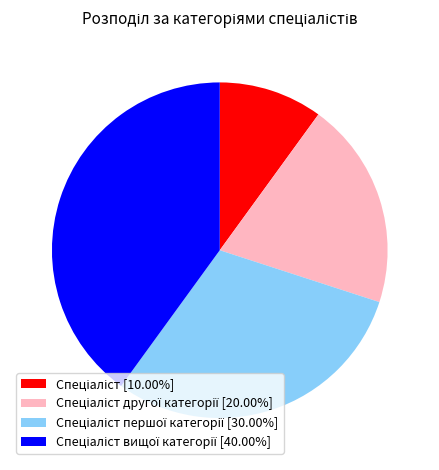

Is there any slice that represents more than half of the pie?

No